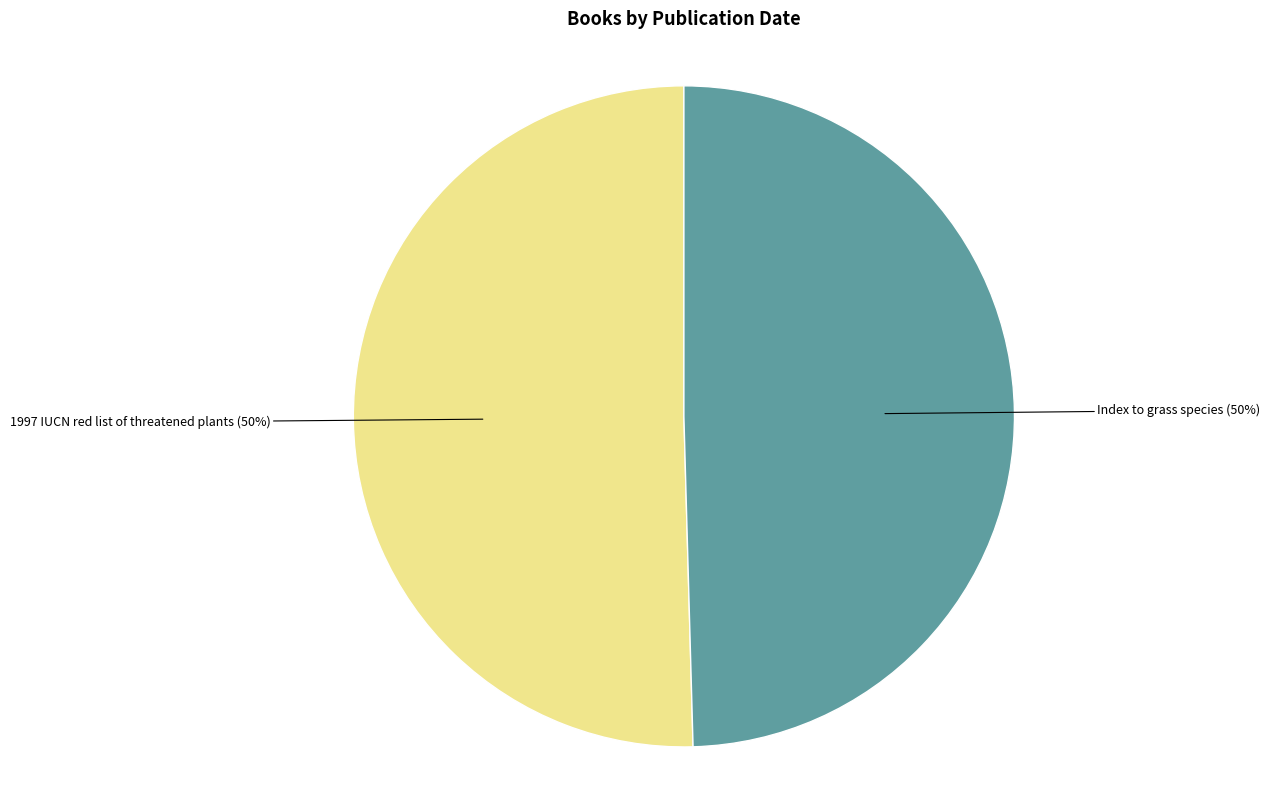

To the nearest percent, what is the average slice percentage?

50%